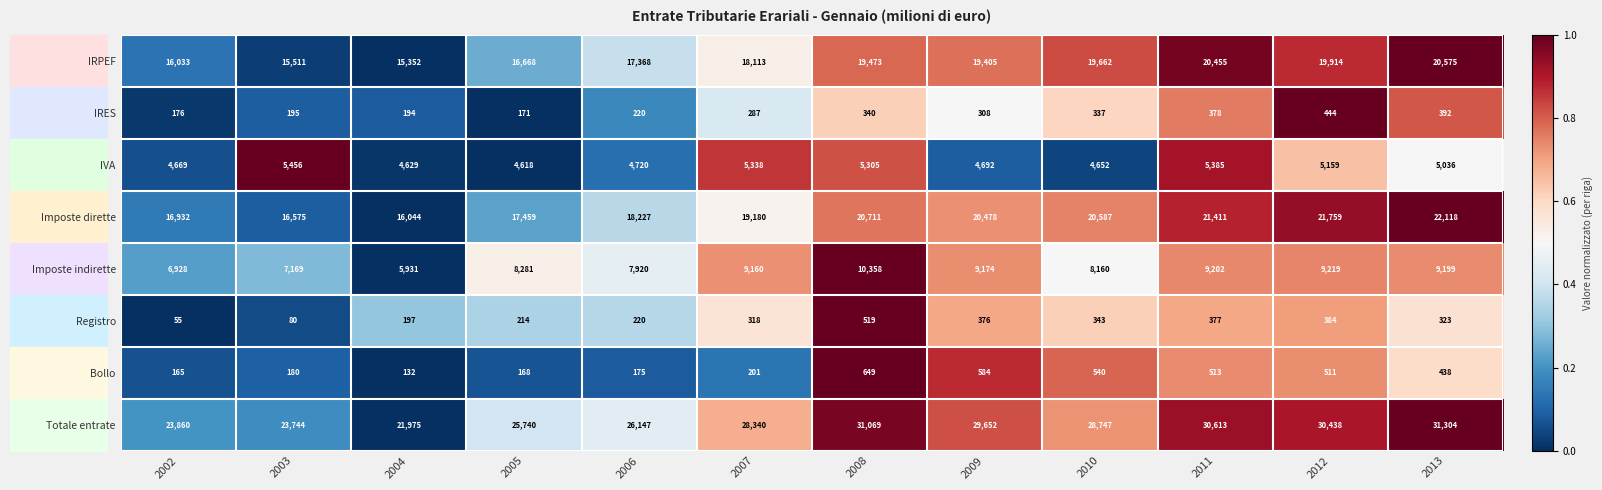

At how many categories does at least one series exceed 16188?

12